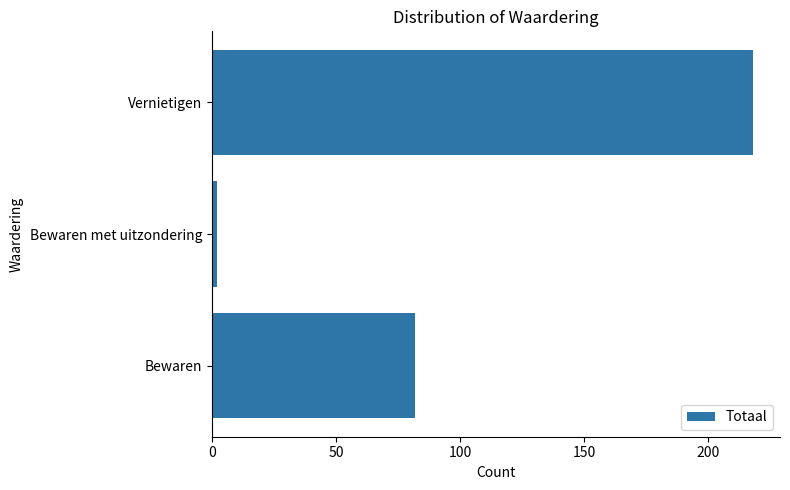

Rank the categories by value from lowest to highest.

Bewaren met uitzondering, Bewaren, Vernietigen